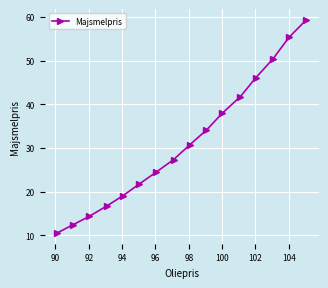

True or false: there are more than 2 points higher than both neighbors.

False